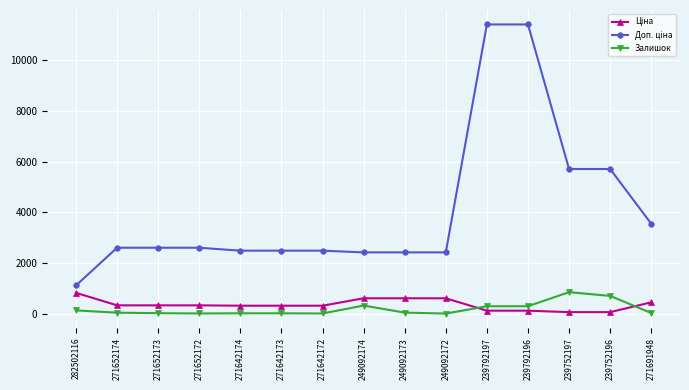

What is the greatest value displayed?

11410.0